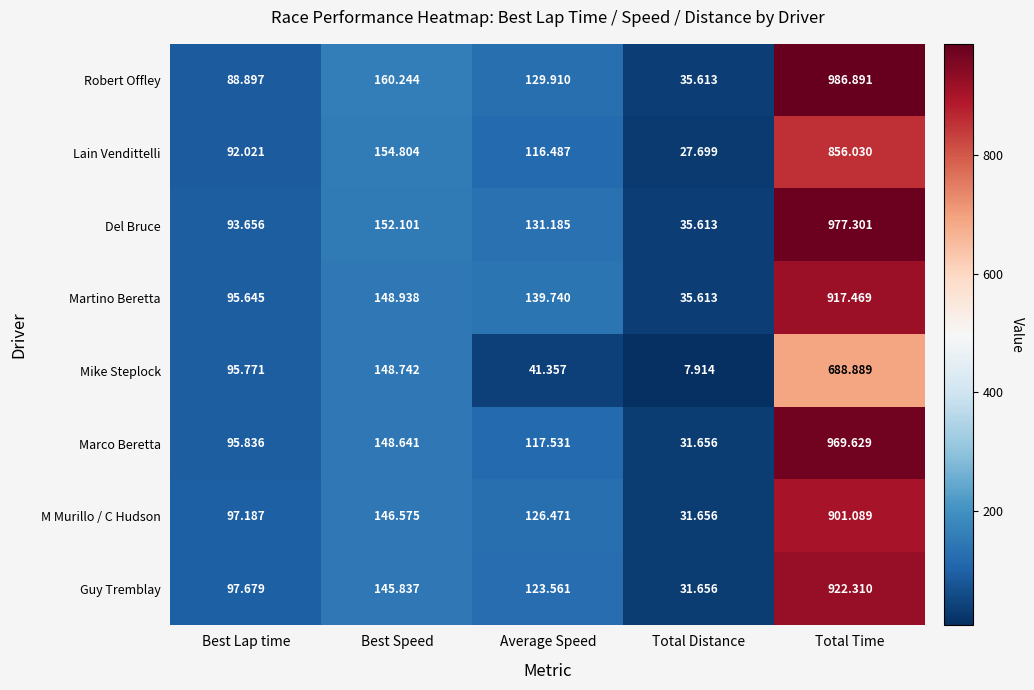

Which series has the largest total across all categories?

Robert Offley